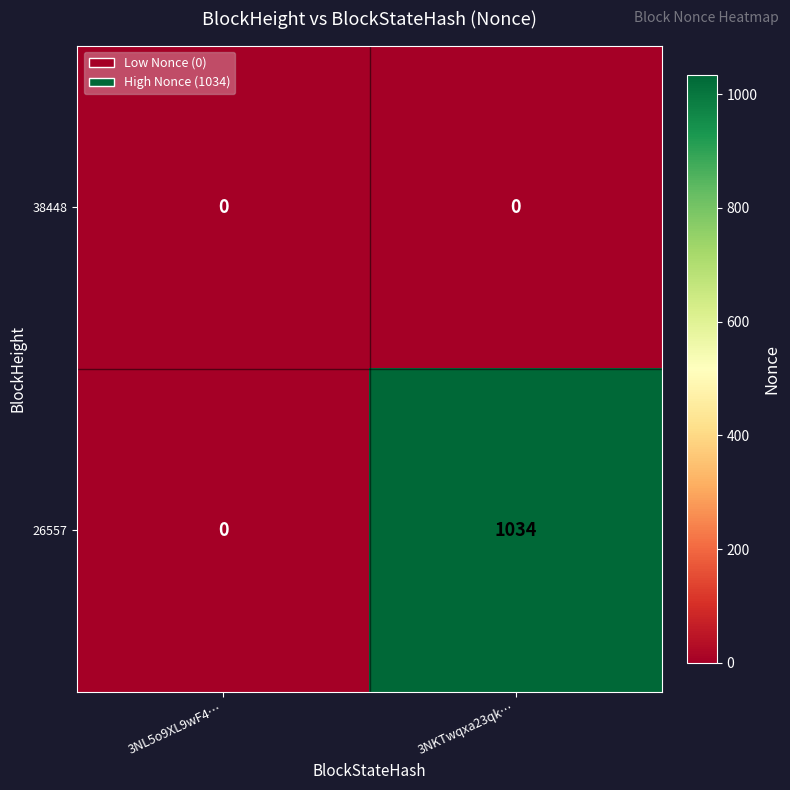

What is the highest value of the 26557 series?

1034